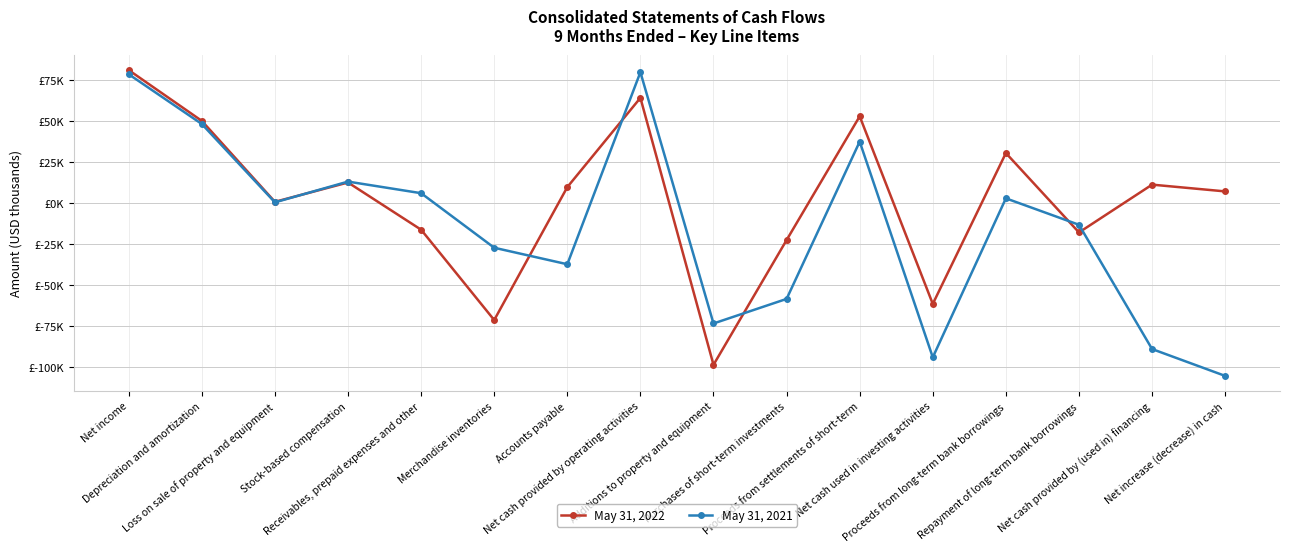

Is this an area chart (filled region under the line)?

No